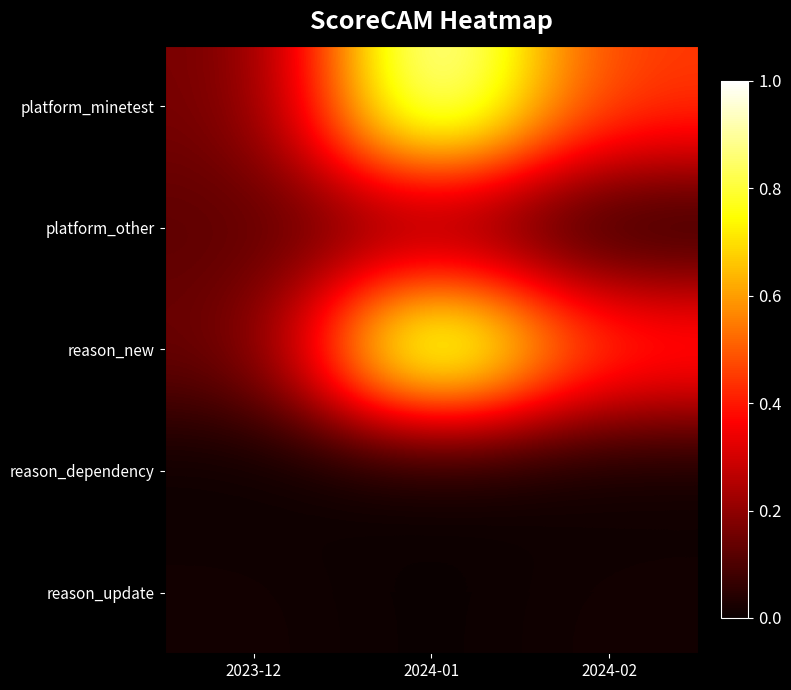

At how many categories does at least one series exceed 0?

3